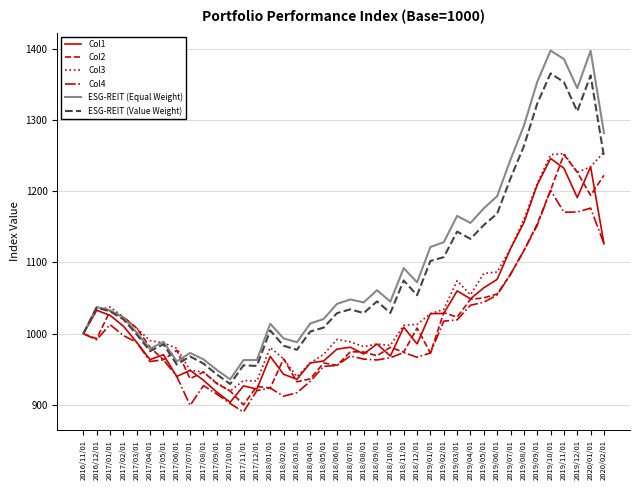

What are all the series names shown in the legend?

Col1, Col2, Col3, Col4, ESG-REIT (Equal Weight), ESG-REIT (Value Weight)